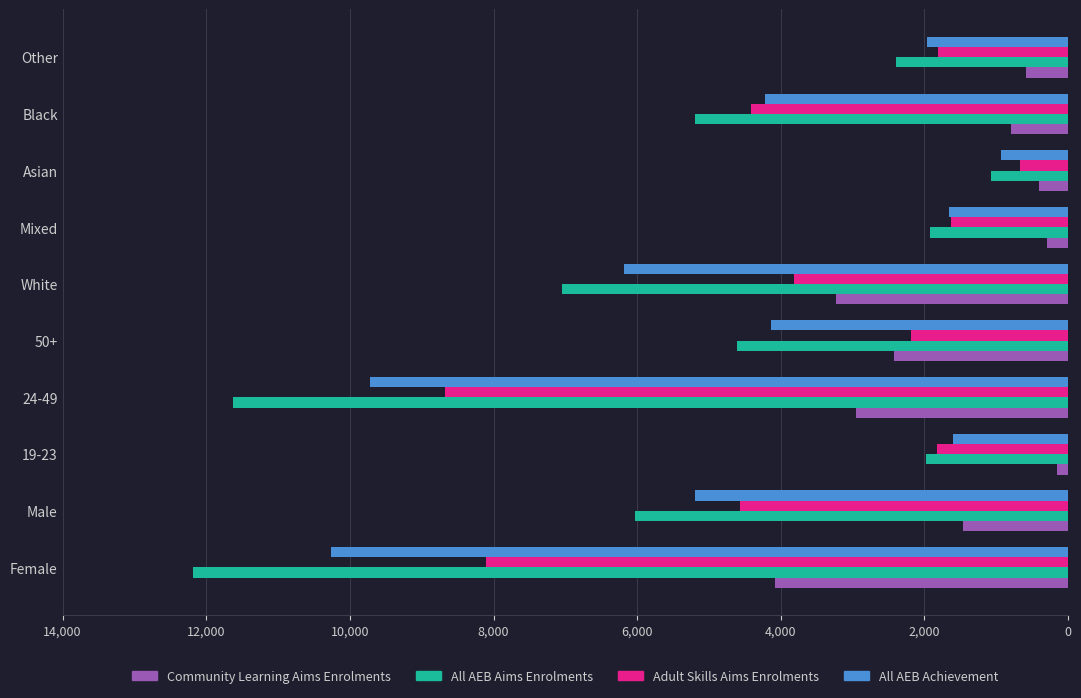

Is it true that All AEB Achievement equals 795 at Other?

False